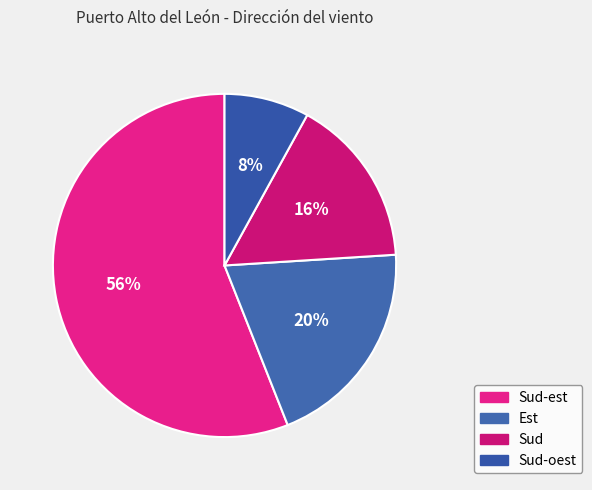

Rank the categories by value from lowest to highest.

Sud-oest, Sud, Est, Sud-est